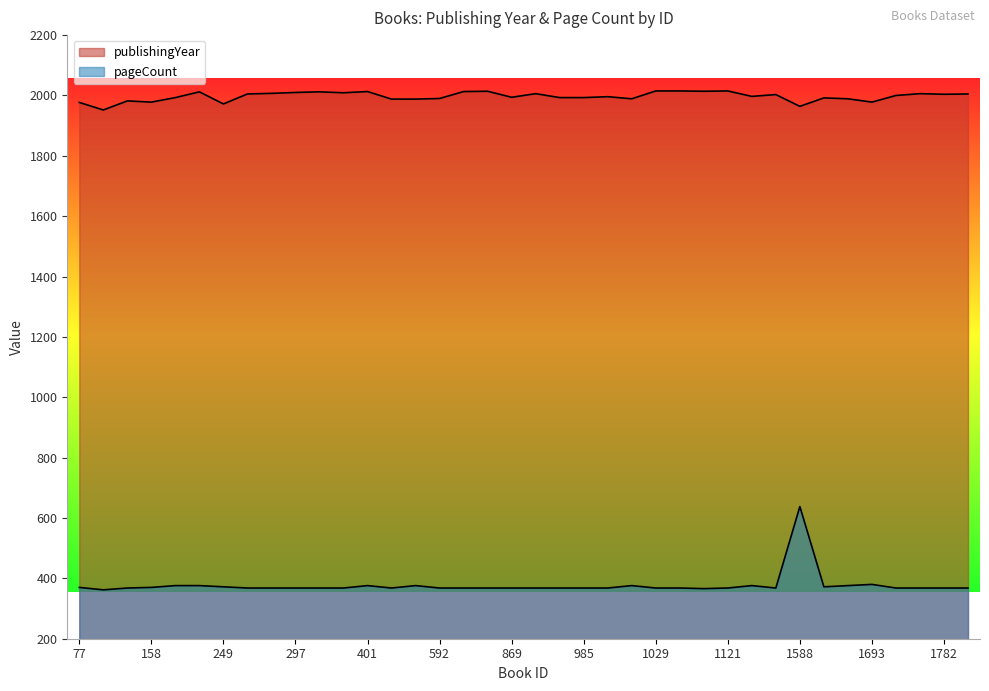

Rank the series at 1777 from highest to lowest value.

publishingYear, pageCount